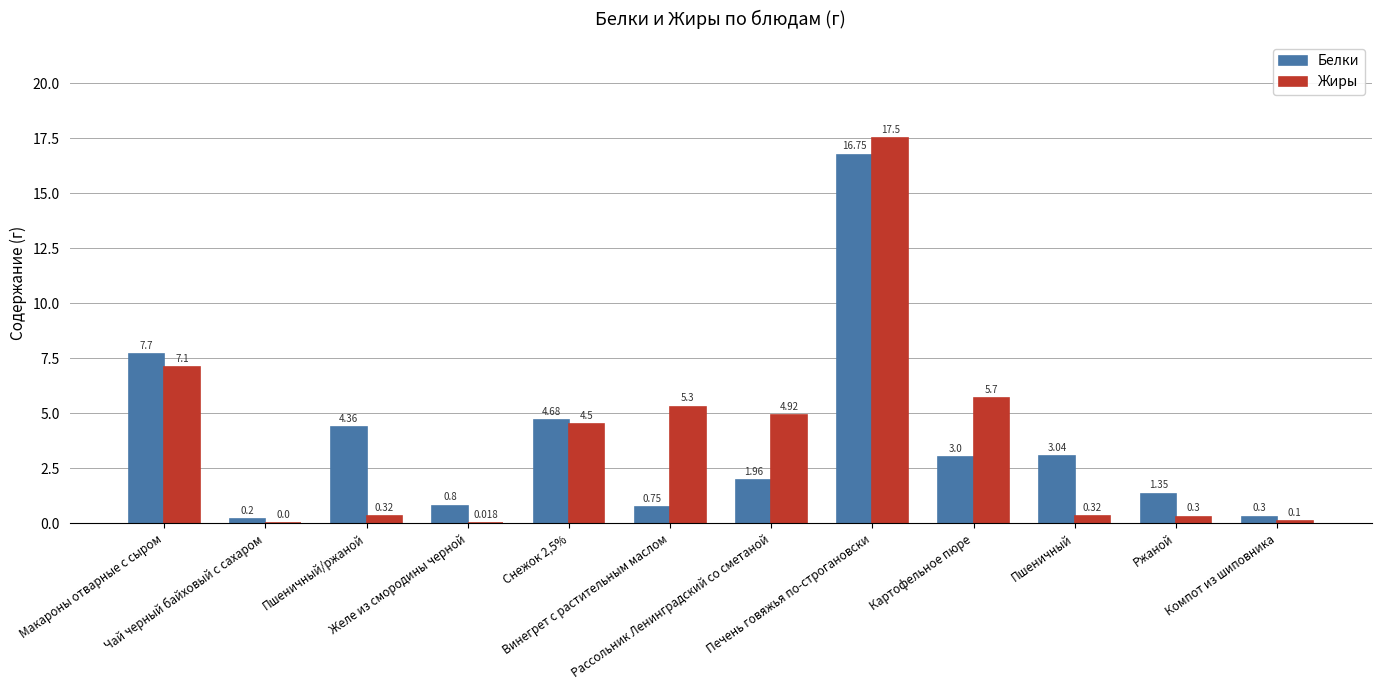

What are all the series names shown in the legend?

Белки, Жиры